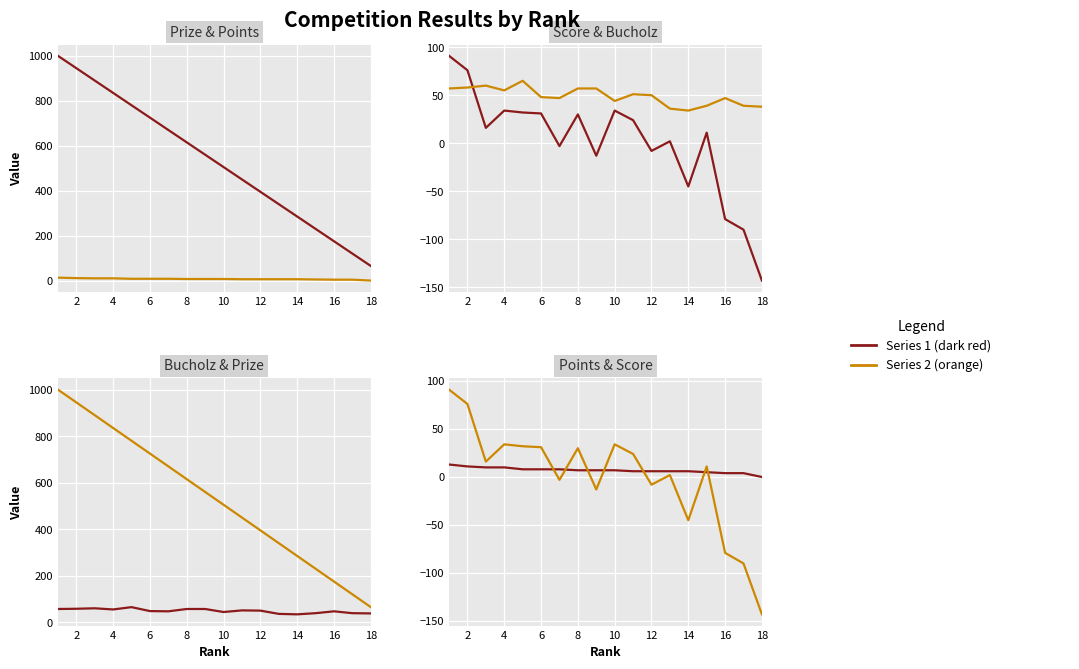

The Points series shows 8 at 6. True or false?

True